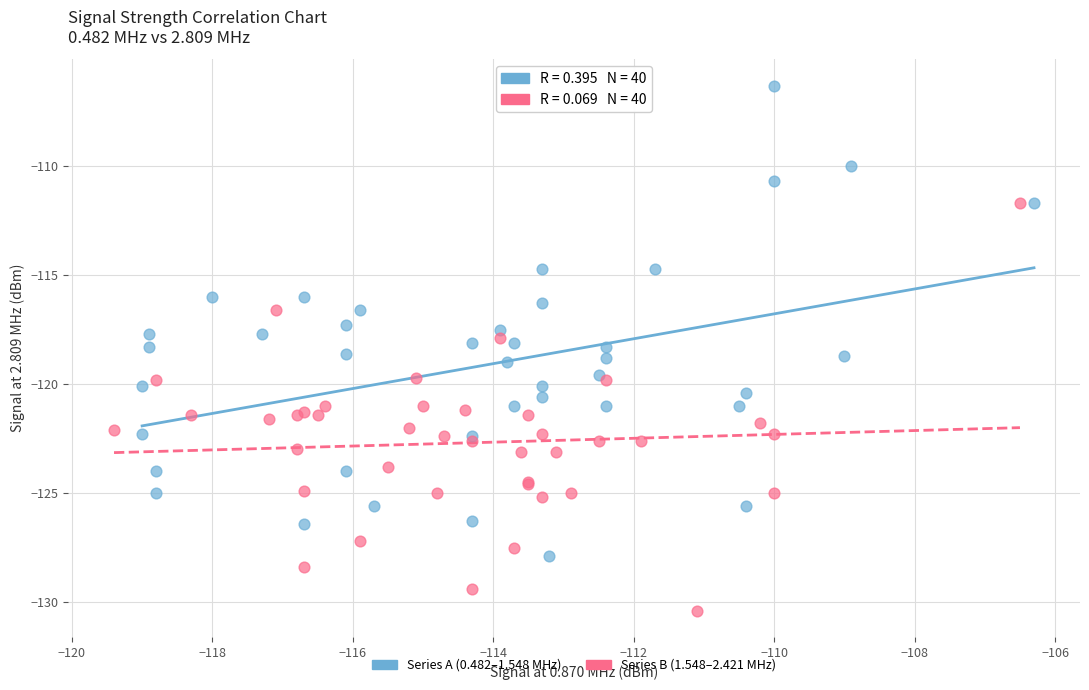

Which series reaches the minimum Y coordinate?

Series B (1.548–2.421 MHz)